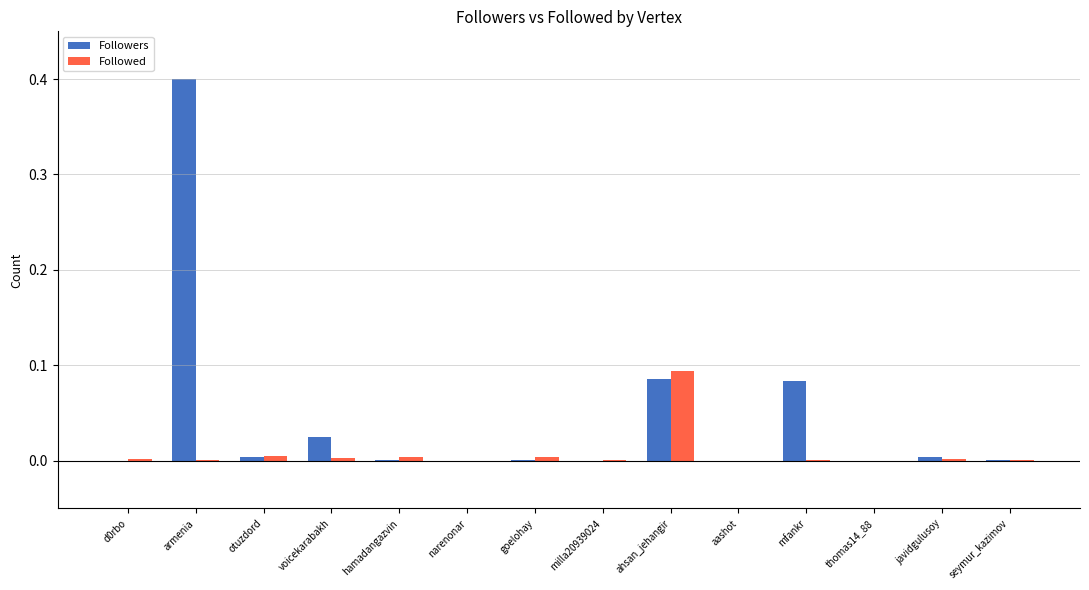

What is the maximum value for Followers?

0.4